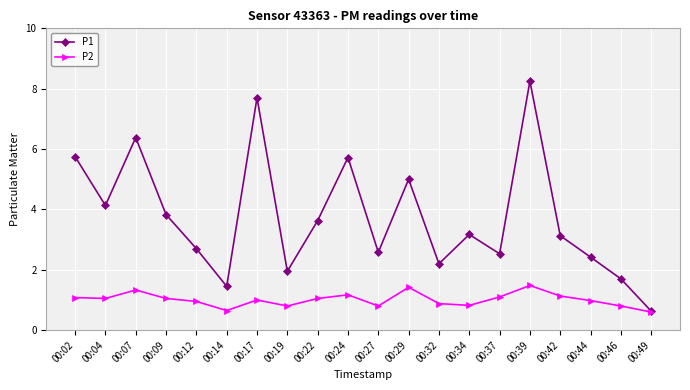

At which category is the sum across all series the highest?

00:39